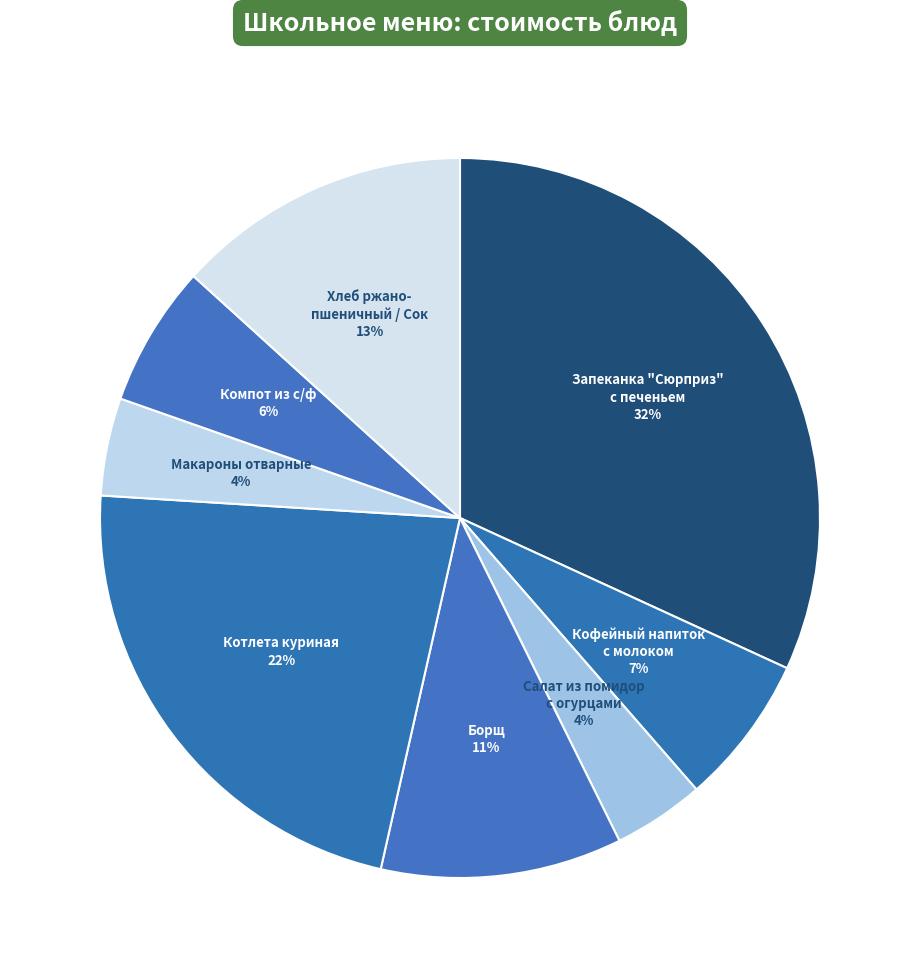

Which slice is the largest?

Запеканка "Сюрприз"
с печеньем